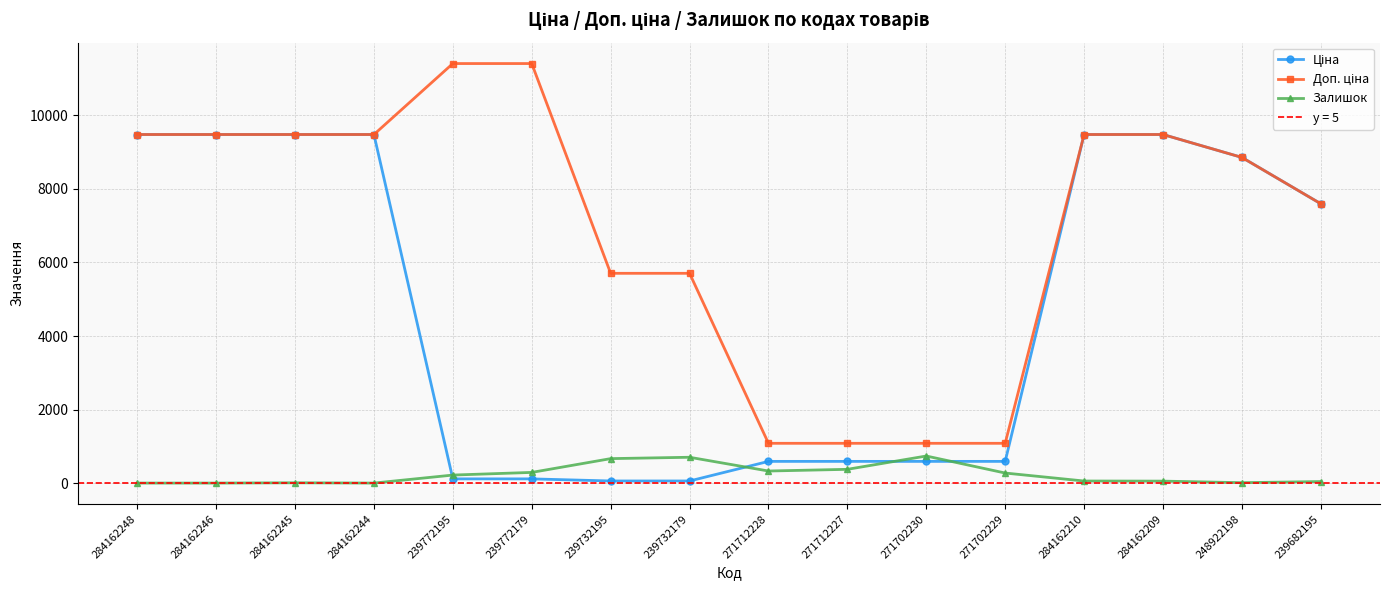

True or false: Залишок has more than 1 points higher than both neighbors.

True